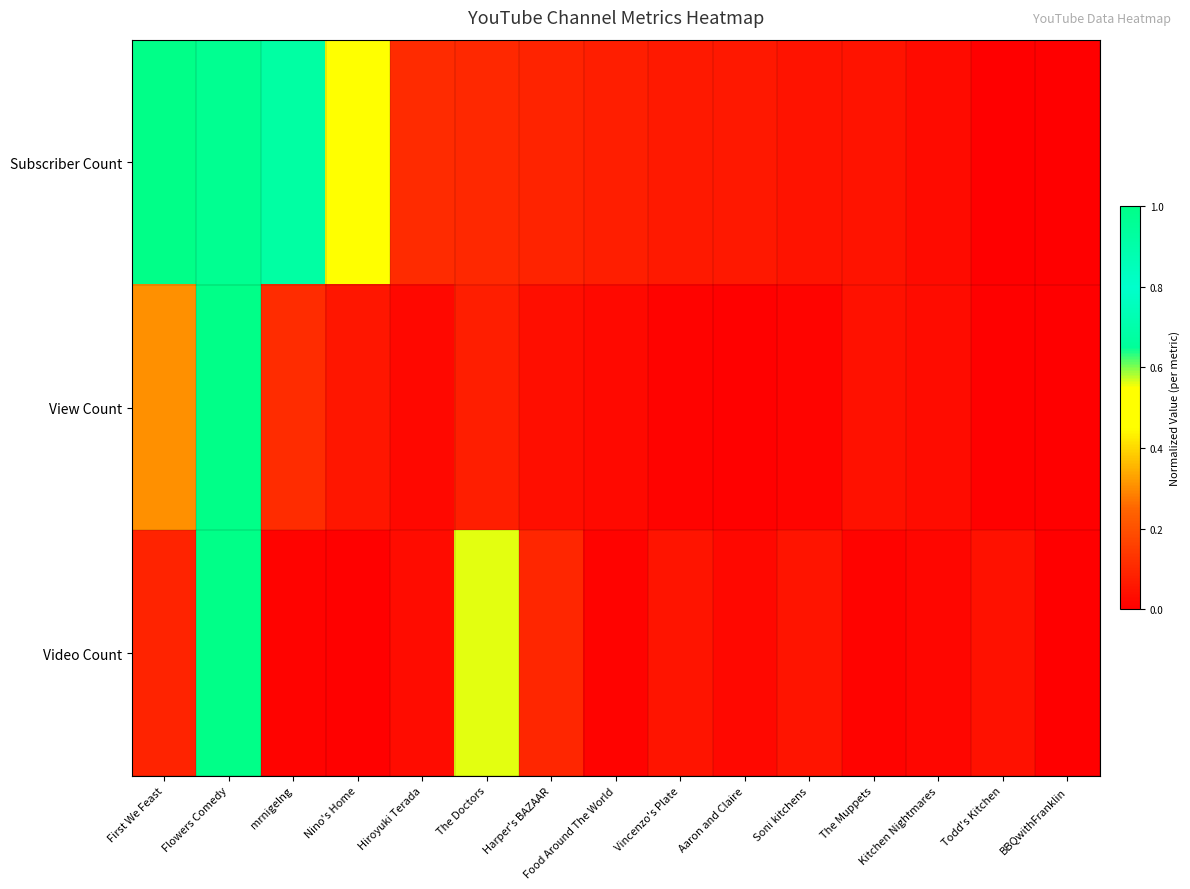

Reading right to left, transcribe all the data shown in this chart.

Subscriber Count: BBQwithFranklin=0.0	Todd's Kitchen=0.0	Kitchen Nightmares=0.0	The Muppets=0.0	Soni kitchens=0.0	Aaron and Claire=0.1	Vincenzo's Plate=0.1	Food Around The World=0.1	Harper's BAZAAR=0.1	The Doctors=0.1	Hiroyuki Terada=0.1	Nino's Home=0.5	mrnigelng=0.7	Flowers Comedy=1.0	First We Feast=1.0
View Count: BBQwithFranklin=0.0	Todd's Kitchen=0.0	Kitchen Nightmares=0.0	The Muppets=0.0	Soni kitchens=0.0	Aaron and Claire=0.0	Vincenzo's Plate=0.0	Food Around The World=0.0	Harper's BAZAAR=0.0	The Doctors=0.1	Hiroyuki Terada=0.0	Nino's Home=0.1	mrnigelng=0.1	Flowers Comedy=1.0	First We Feast=0.3
Video Count: BBQwithFranklin=0.0	Todd's Kitchen=0.0	Kitchen Nightmares=0.0	The Muppets=0.0	Soni kitchens=0.1	Aaron and Claire=0.0	Vincenzo's Plate=0.1	Food Around The World=0.0	Harper's BAZAAR=0.1	The Doctors=0.6	Hiroyuki Terada=0.0	Nino's Home=0.0	mrnigelng=0.0	Flowers Comedy=1.0	First We Feast=0.1